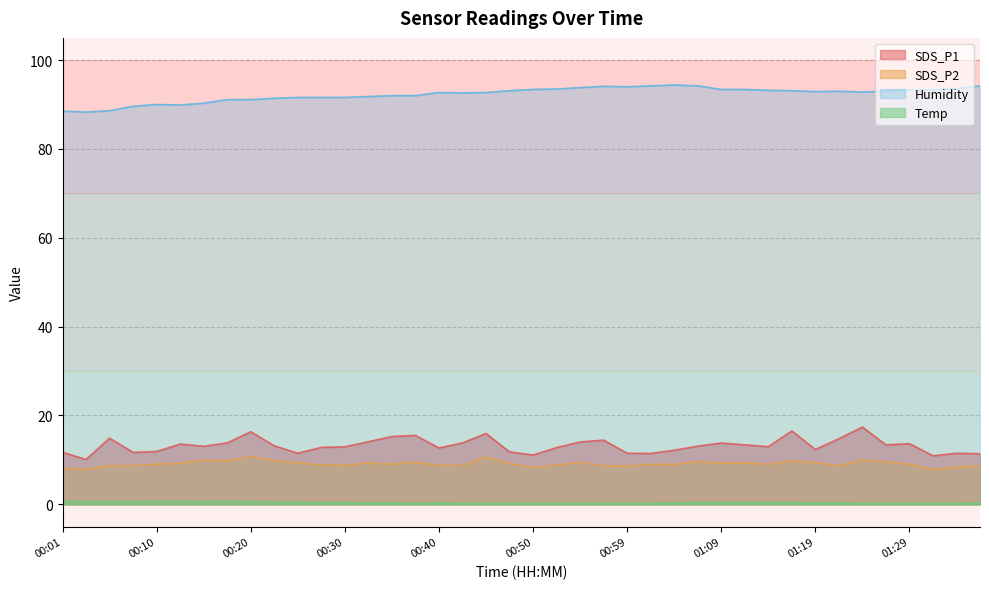

Reading right to left, extract all data points from this chart.

SDS_P1: 11.4	11.5	10.9	13.7	13.4	17.4	14.8	12.3	16.5	13.0	13.4	13.8	13.1	12.2	11.4	11.5	14.4	14.1	12.8	11.1	11.8	15.9	13.8	12.7	15.5	15.3	14.1	12.9	12.8	11.5	13.2	16.4	13.8	13.1	13.6	11.9	11.7	14.9	10.1	11.7
SDS_P2: 8.7	8.4	7.8	9.1	9.6	10.0	8.7	9.4	9.8	9.1	9.3	9.3	9.7	9.0	9.0	8.7	8.7	9.5	8.8	8.3	9.2	10.7	8.8	8.7	9.5	9.0	9.3	8.8	8.9	9.3	9.8	10.7	9.8	10.0	9.2	9.1	8.7	8.7	7.9	8.1
Humidity: 94.2	93.6	93.3	93.3	93.0	92.8	93.0	92.9	93.1	93.2	93.4	93.4	94.2	94.4	94.2	94.0	94.1	93.8	93.5	93.4	93.1	92.7	92.6	92.7	92.0	92.0	91.8	91.6	91.6	91.6	91.4	91.1	91.1	90.3	89.9	90.0	89.6	88.6	88.3	88.5
Temp: 0.3	0.2	0.2	0.2	0.2	0.2	0.3	0.3	0.4	0.4	0.4	0.4	0.4	0.3	0.2	0.2	0.2	0.2	0.2	0.2	0.2	0.2	0.2	0.3	0.2	0.3	0.3	0.4	0.4	0.4	0.5	0.6	0.7	0.6	0.7	0.7	0.6	0.6	0.6	0.7